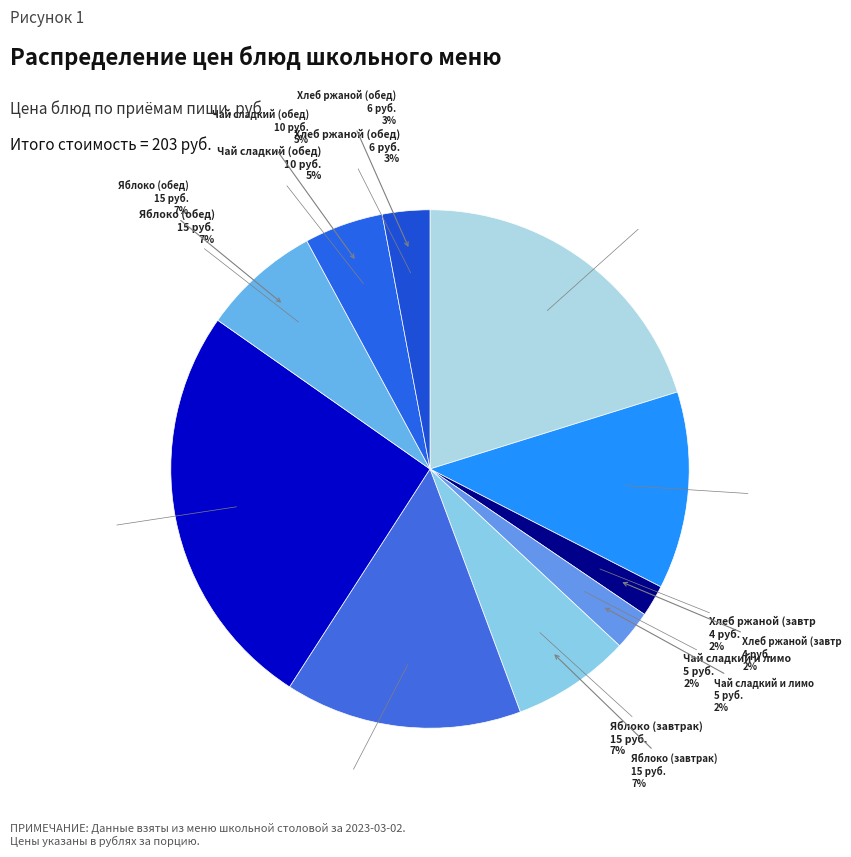

To the nearest percent, what percentage of the pie is Гуляш из куры?

20%